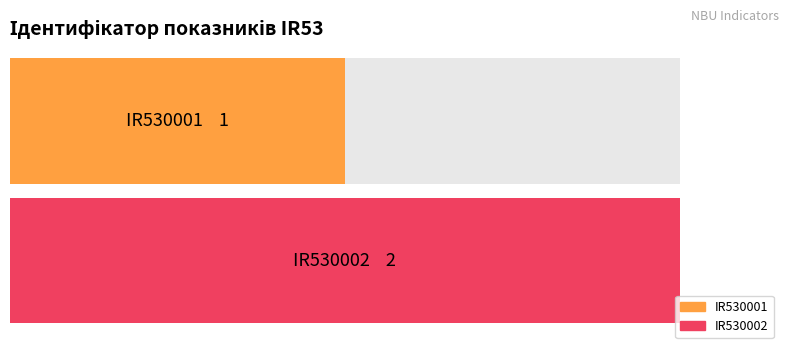

Approximately how many times larger is the value at IR530002 compared to IR530001?

2.0